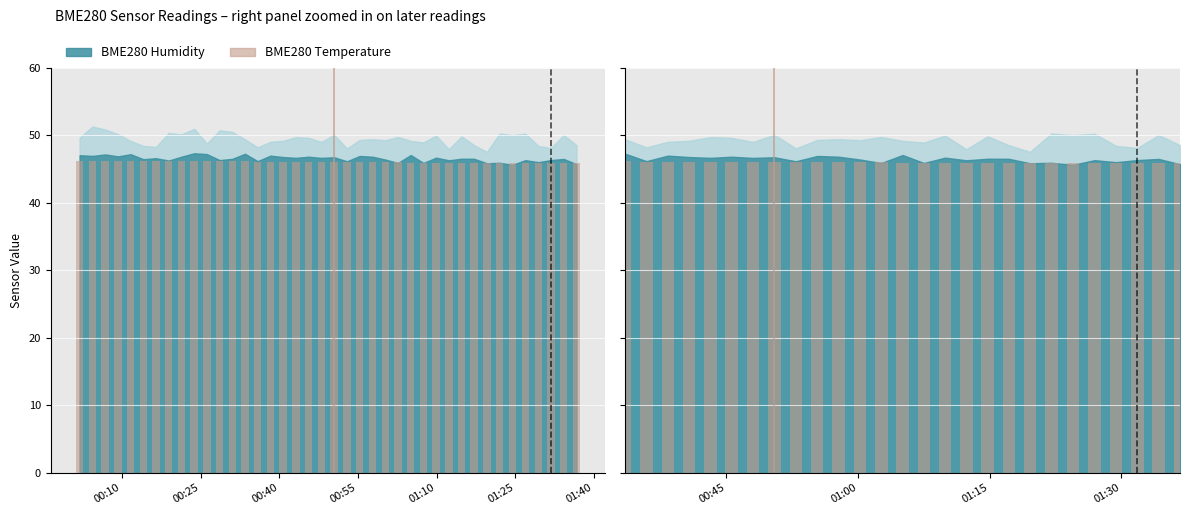

What position from the right is 2022/03/08 00:40:45?

24